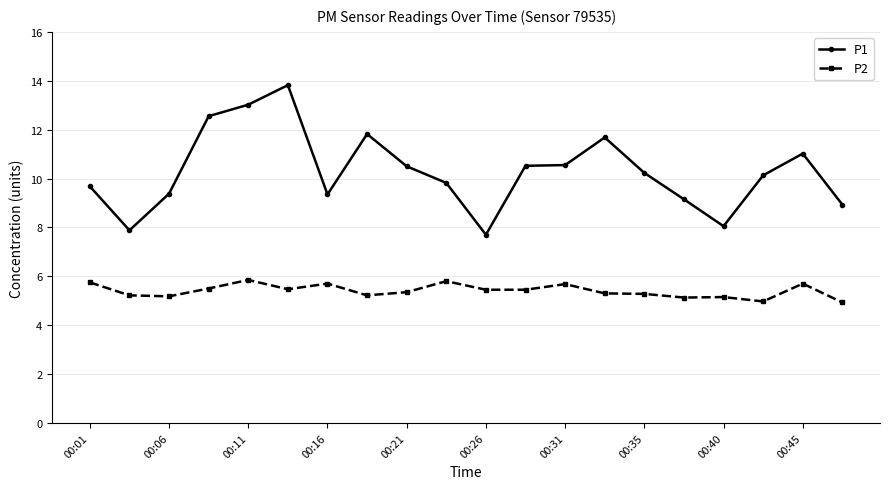

What are all the series names shown in the legend?

P1, P2